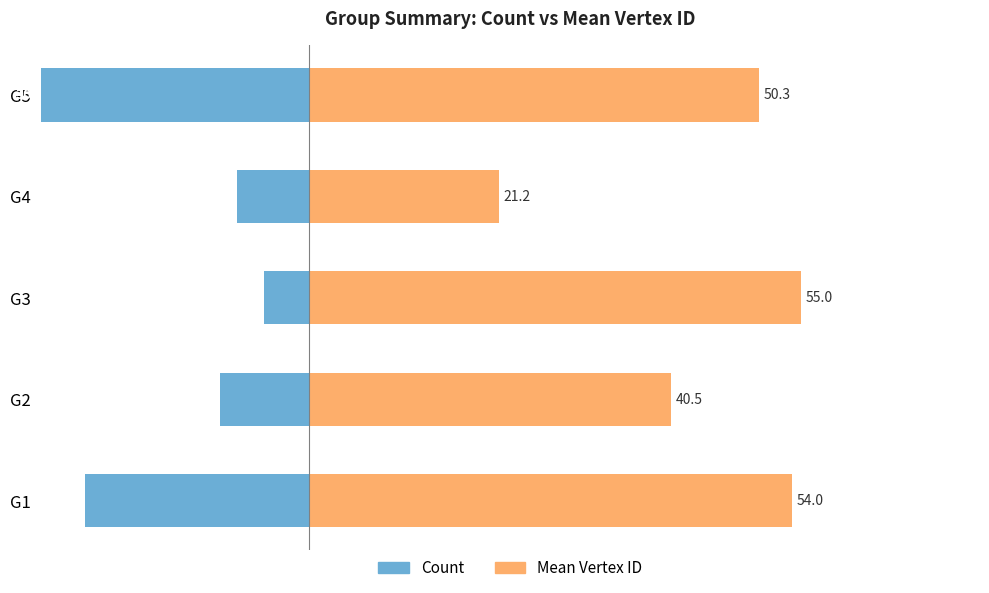

What is the minimum value shown in the chart?

-30.0